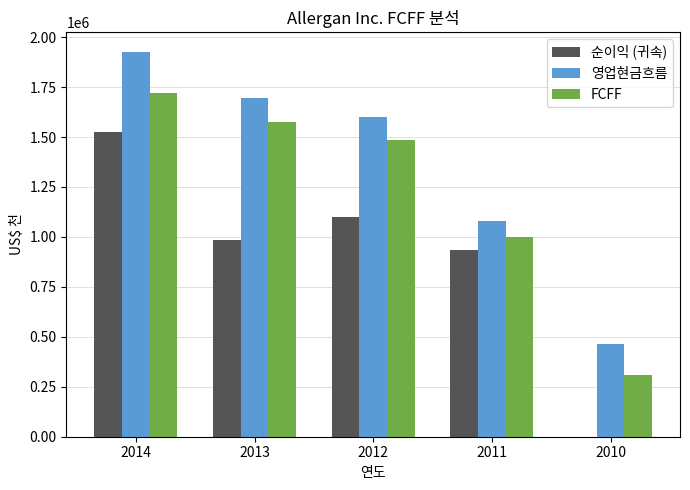

What is the greatest value displayed?

1927800